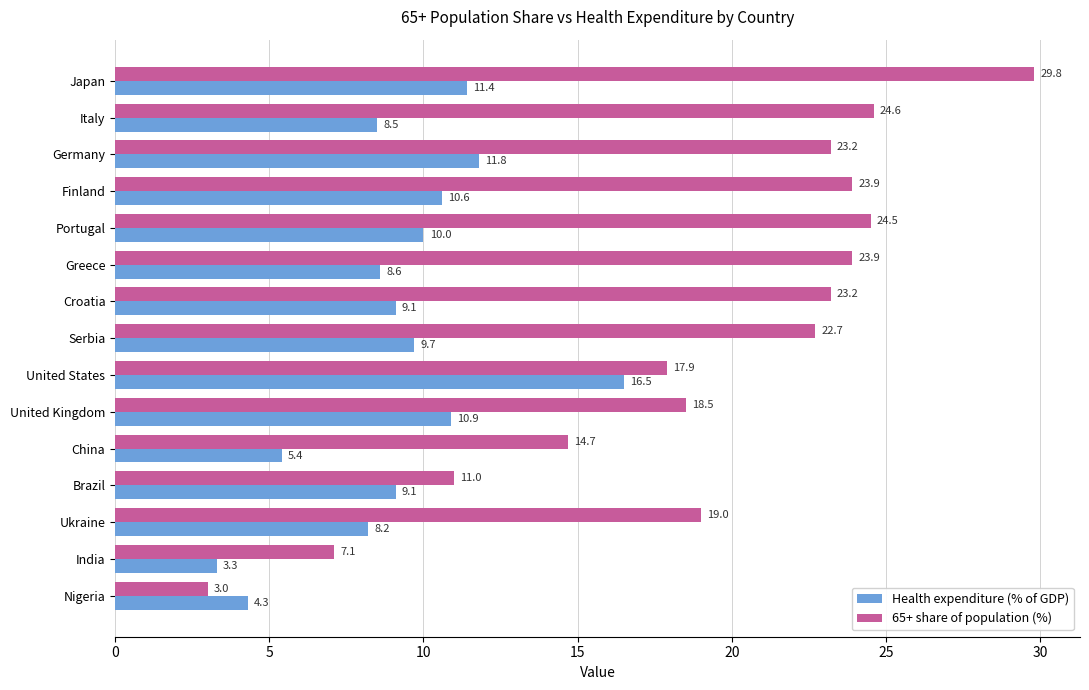

What is the approximate value of Health expenditure (% of GDP) at United States?

16.5